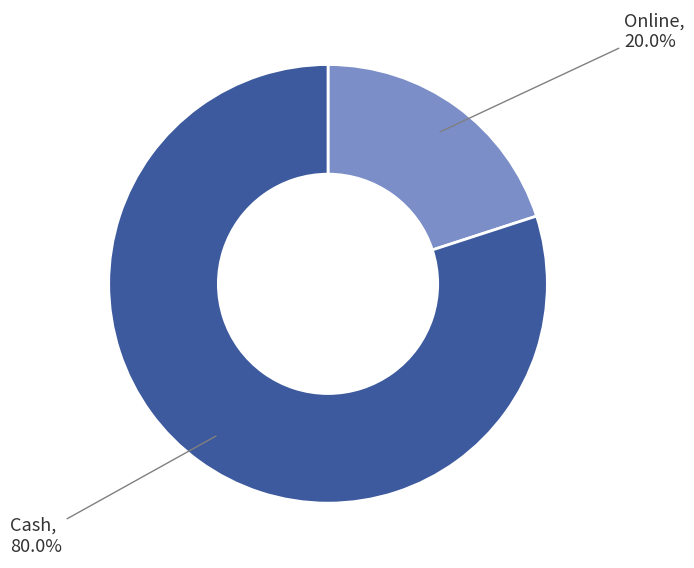

What percentage is NOT represented by Online?

80.0%